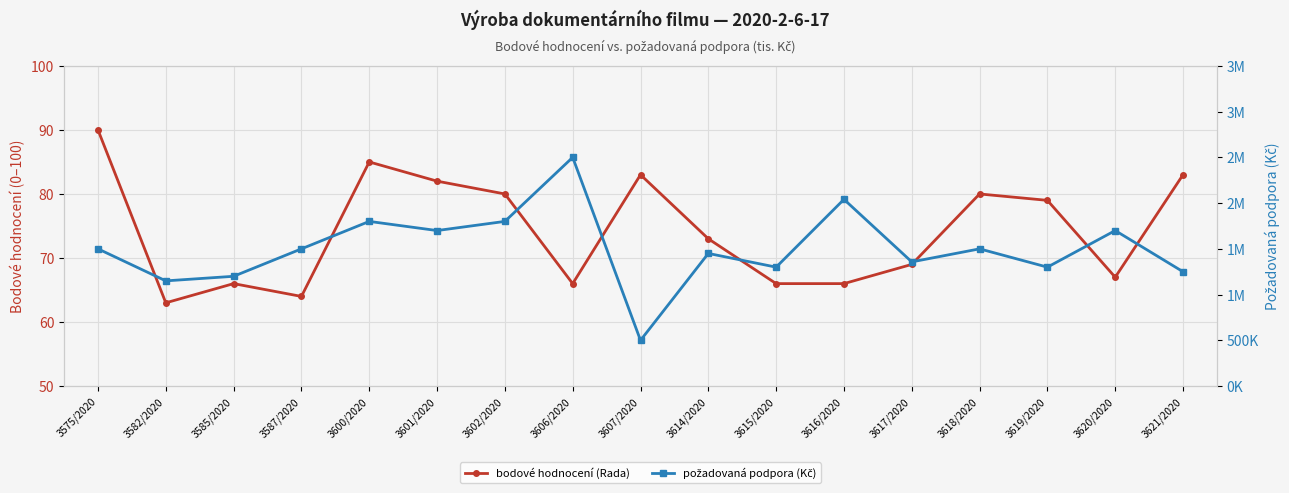

Rank the series by their average value, from highest to lowest.

požadovaná podpora (Kč), bodové hodnocení (Rada)